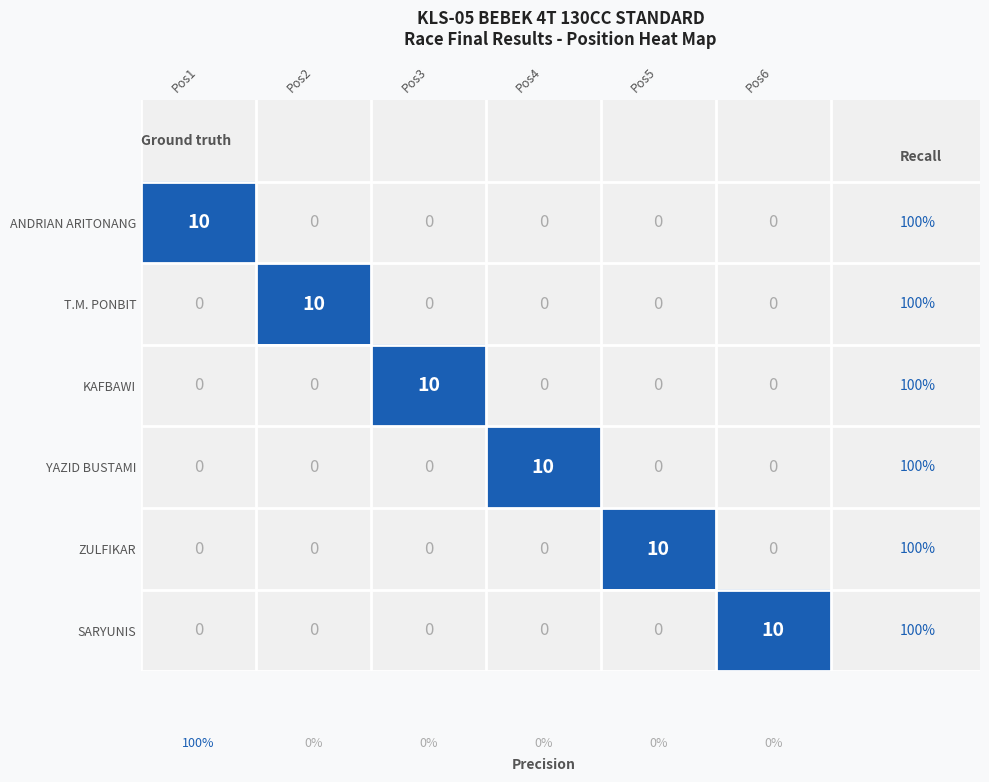

How many positive values does the YAZID BUSTAMI series have?

1